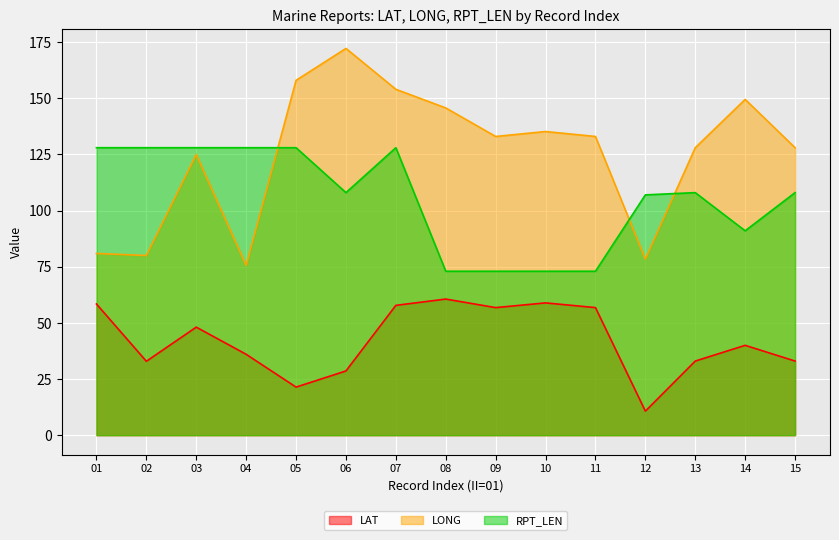

At which category does LONG reach its first local peak?

03